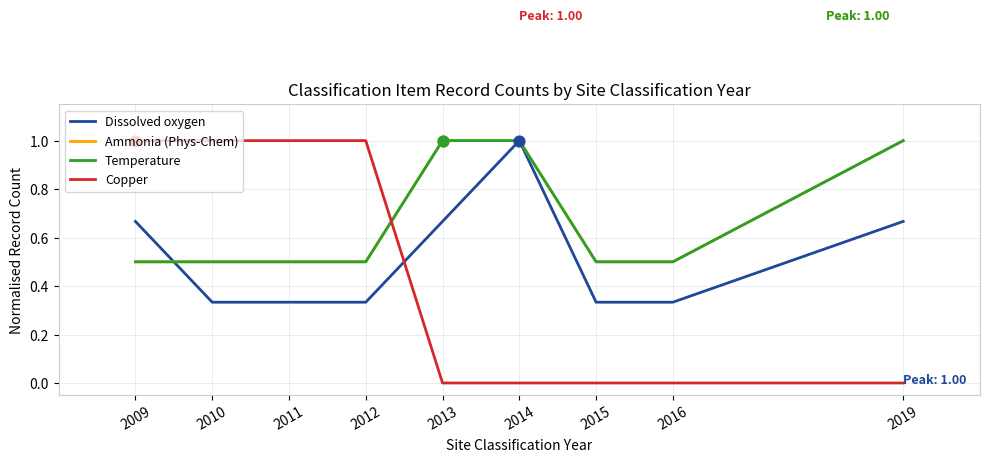

Does the chart have visible grid lines?

Yes